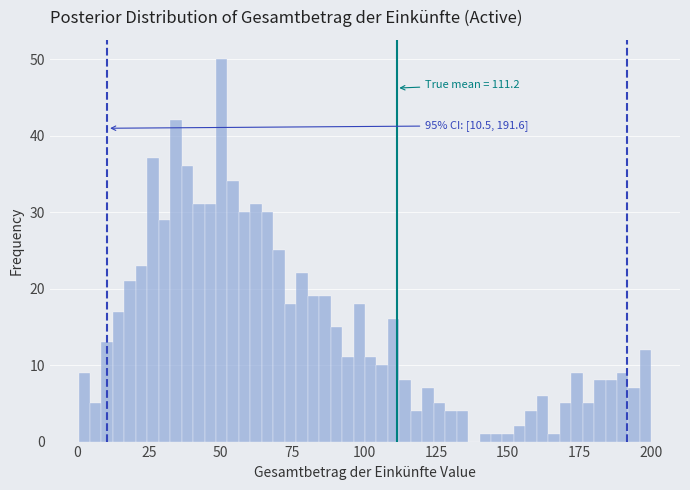

Read against the x-axis, roughly where is the centre of the tallest bar?

50